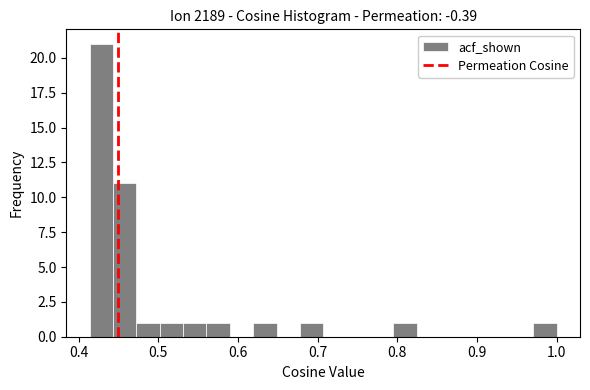

Around what value on the x-axis is the tallest bar? Give the approximate position of its centre, as read against the axis.

0.43